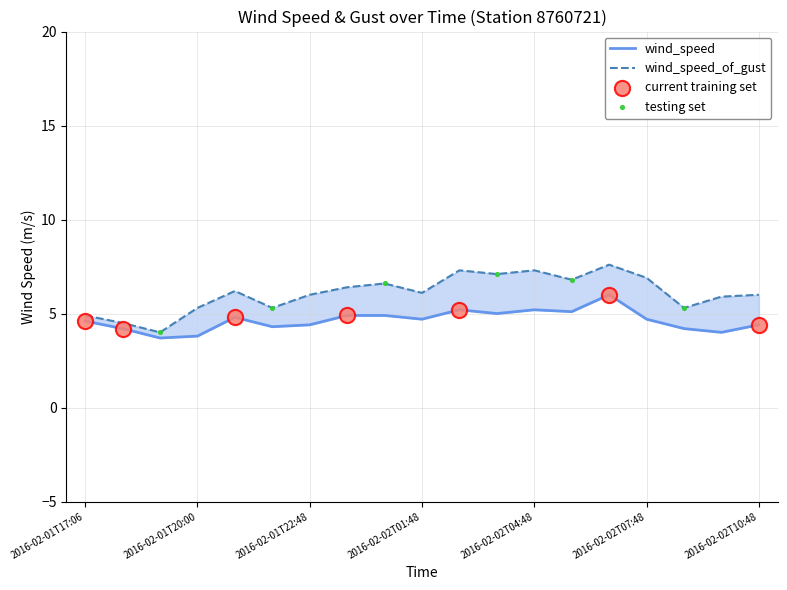

What are all the series names shown in the legend?

wind_speed, wind_speed_of_gust